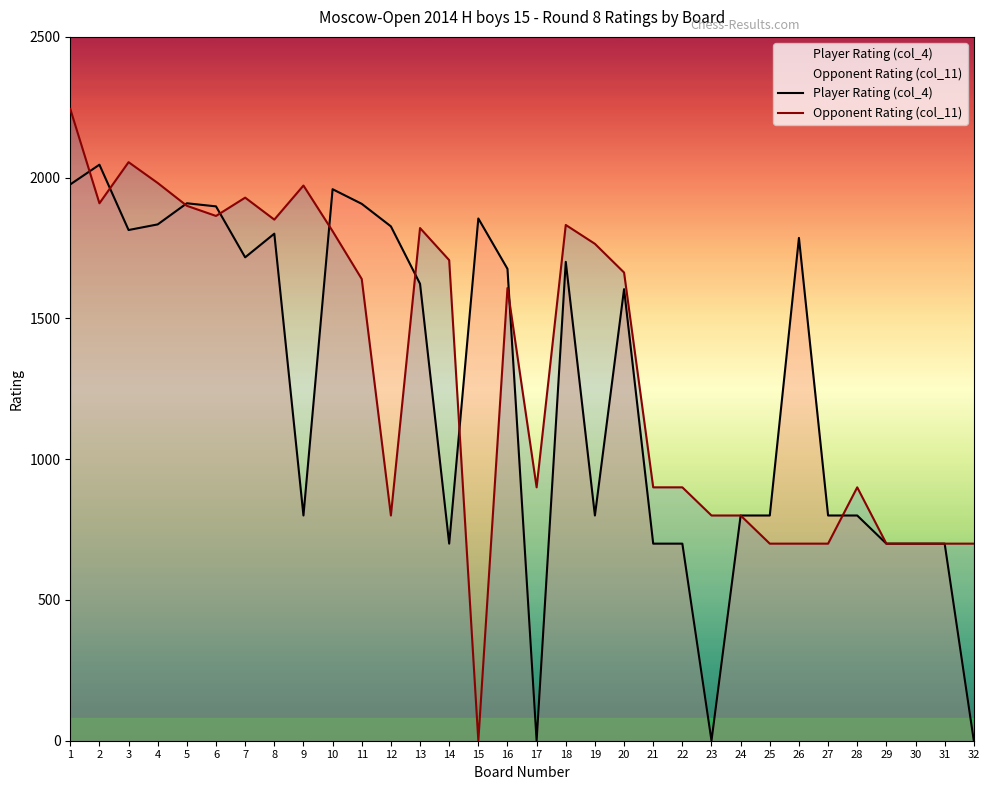

Reading right to left, extract all data points from this chart.

Opponent Rating (col_11): 32=700	31=700	30=700	29=700	28=900	27=700	26=700	25=700	24=800	23=800	22=900	21=900	20=1663	19=1765	18=1832	17=900	16=1608	15=0	14=1707	13=1821	12=800	11=1640	10=1810	9=1972	8=1851	7=1929	6=1864	5=1900	4=1981	3=2055	2=1909	1=2244
Player Rating (col_4): 32=0	31=700	30=700	29=700	28=800	27=800	26=1786	25=800	24=800	23=0	22=700	21=700	20=1604	19=800	18=1701	17=0	16=1676	15=1855	14=700	13=1623	12=1827	11=1907	10=1959	9=800	8=1801	7=1717	6=1898	5=1909	4=1834	3=1814	2=2046	1=1976